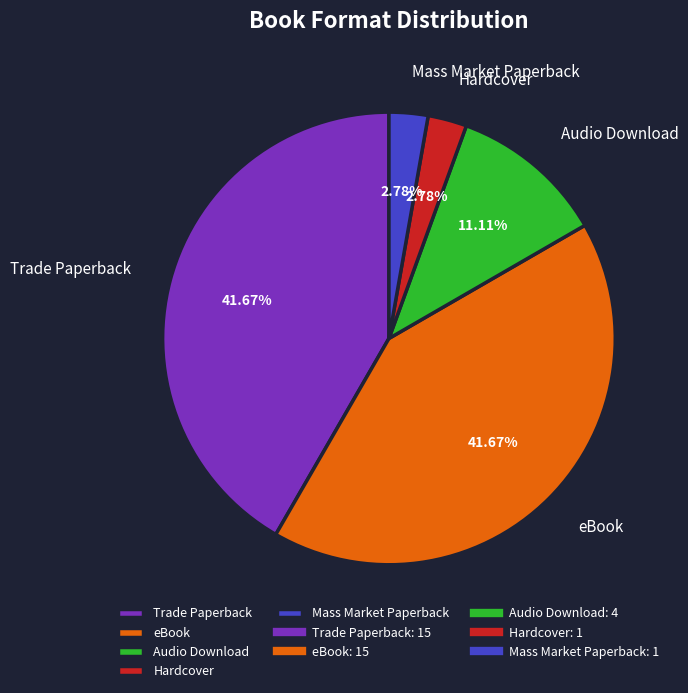

Is there any slice that represents more than half of the pie?

No